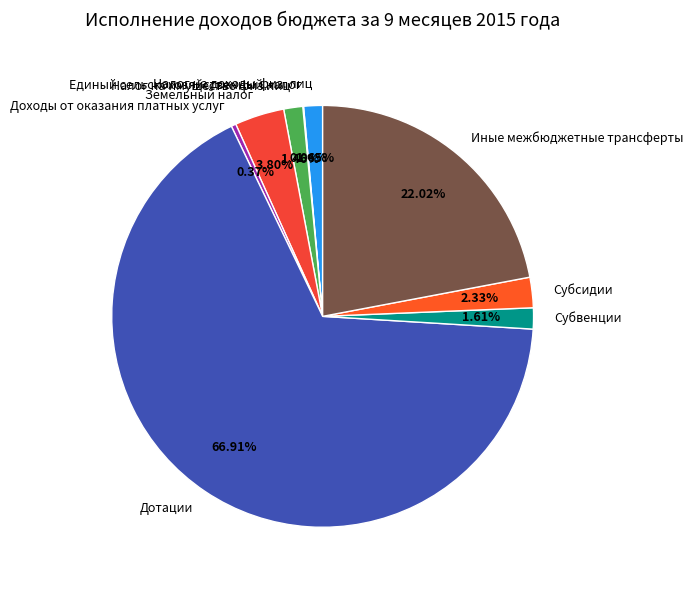

Which category has the biggest portion of the pie?

Дотации